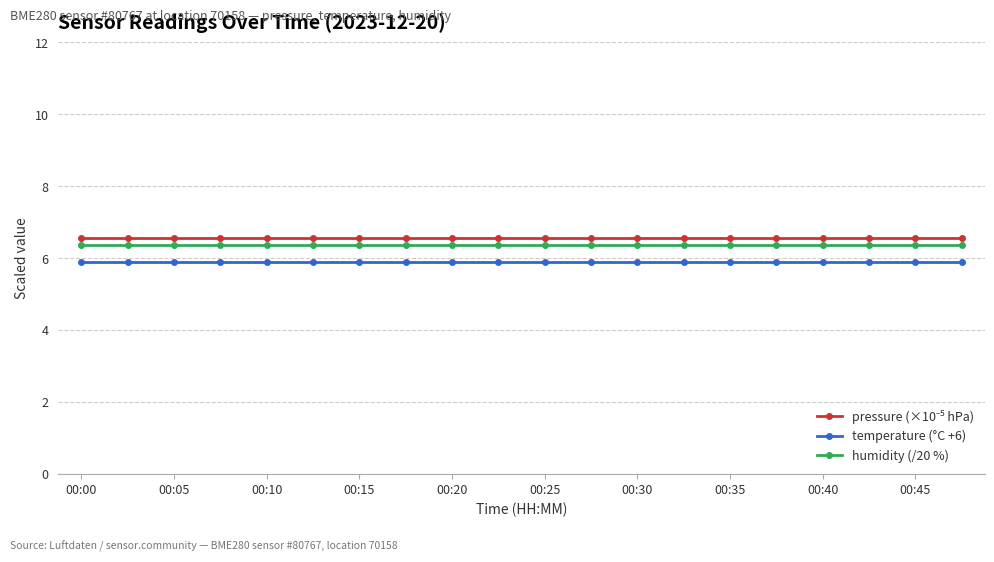

What is the minimum value shown in the chart?

5.9